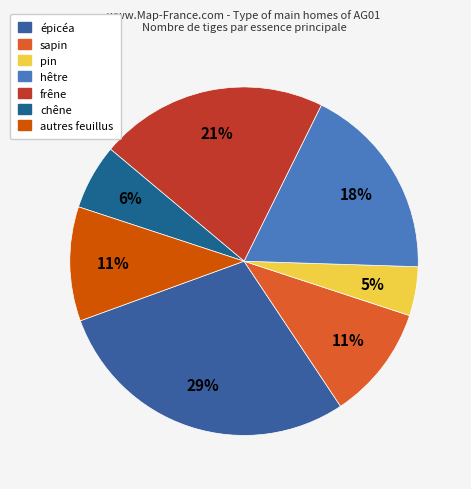

To the nearest percent, what is the average slice percentage?

14%